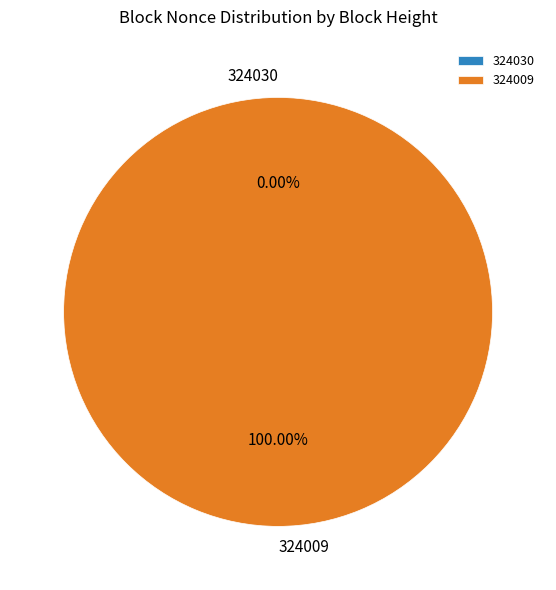

To the nearest percent, what is the difference between the largest and smallest slice percentages?

100%